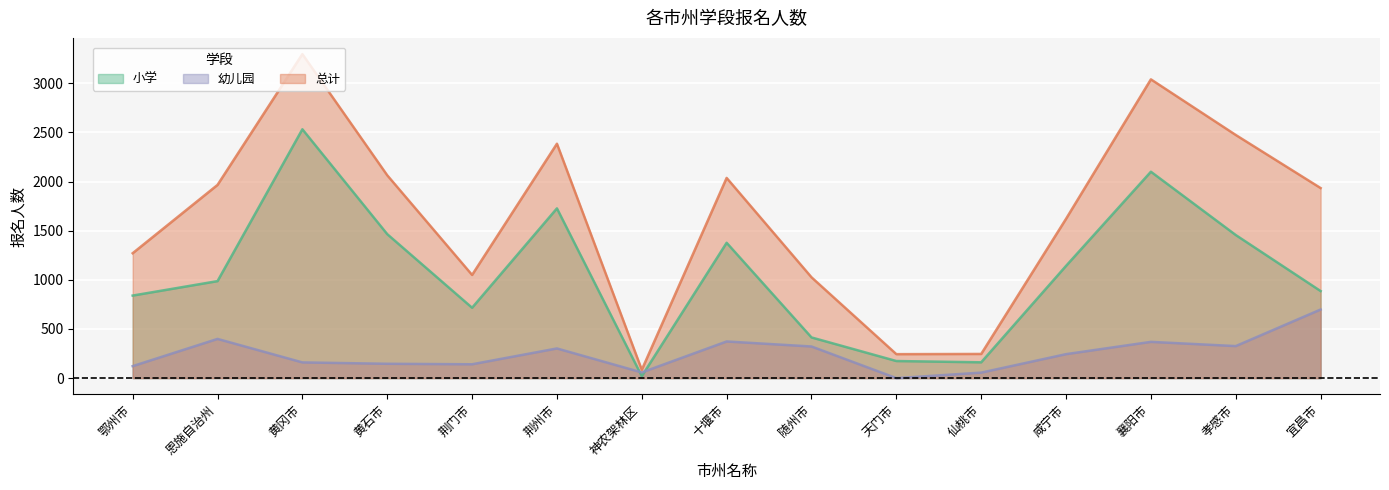

What is the difference between the maximum and minimum values in the 总计 series?

3212